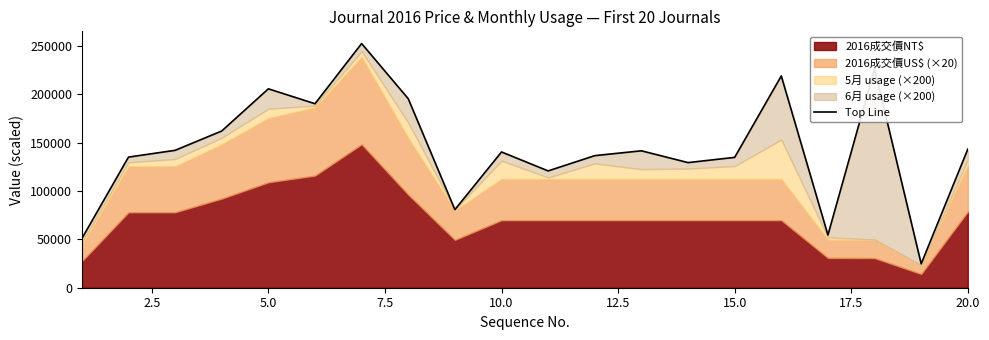

True or false: the data has more than 0 interior local peaks.

True